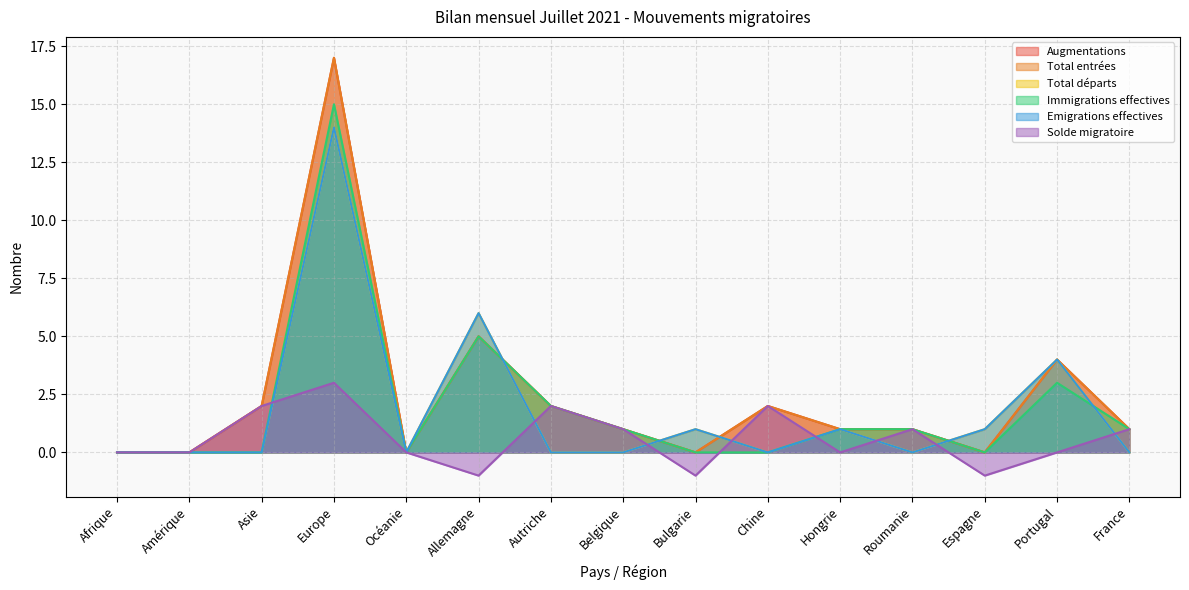

Between Chine and Hongrie, which is larger?

Chine